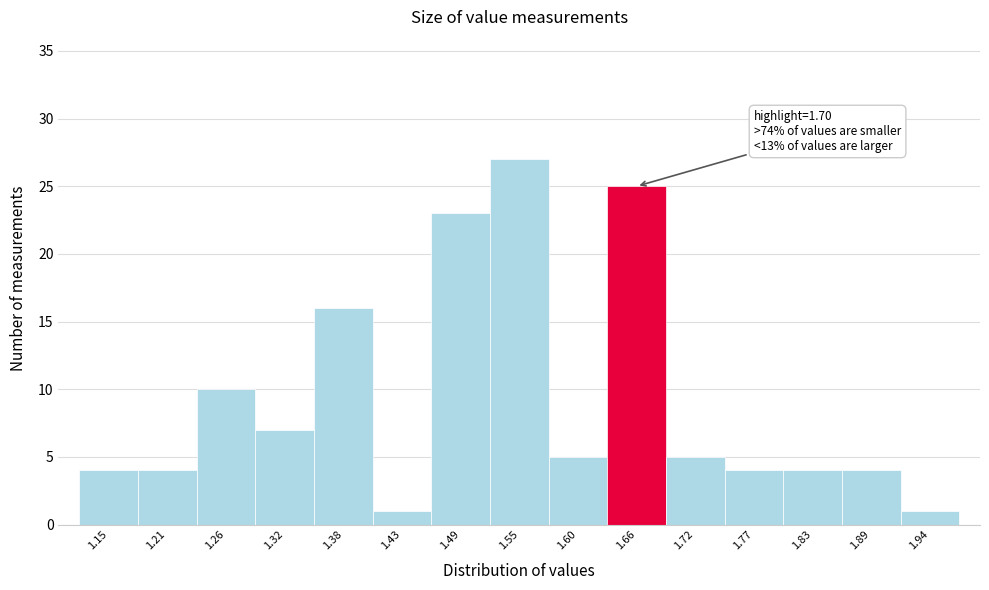

Reading left to right, list all the values displayed in this chart.

4	4	10	7	16	1	23	27	5	25	5	4	4	4	1